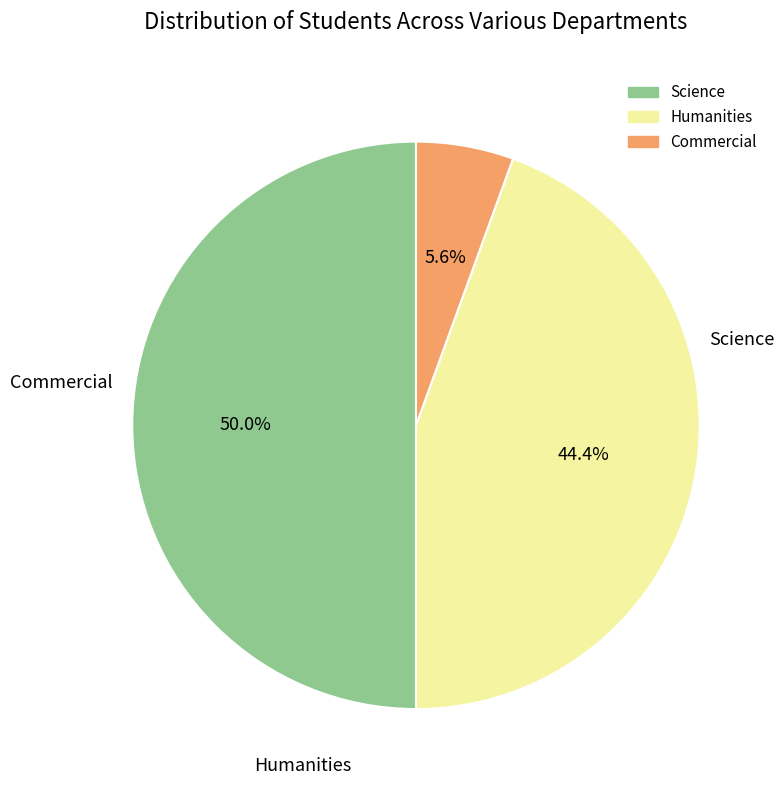

What is the smallest slice in the pie chart?

6